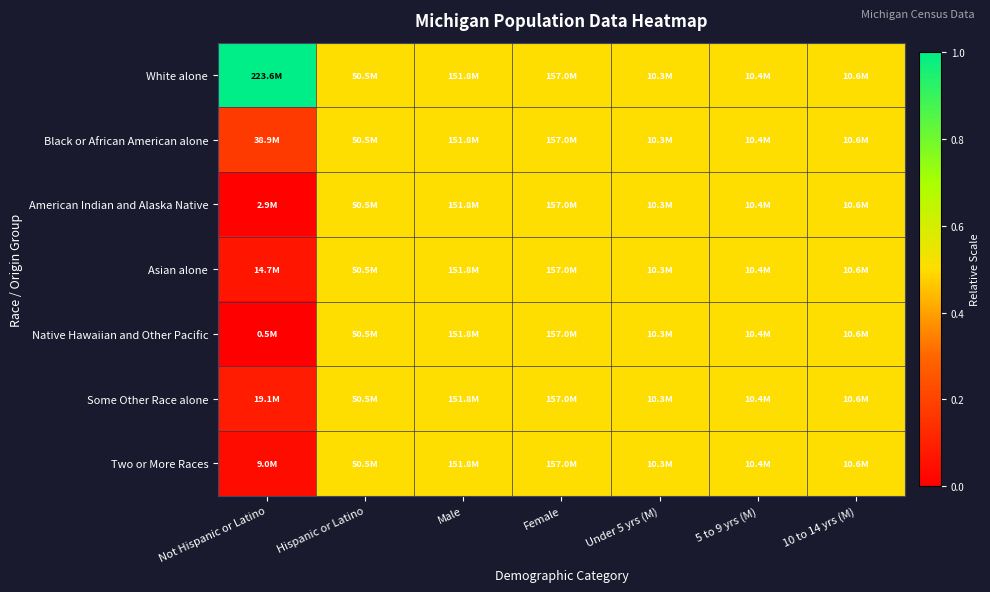

At Under 5 yrs (M), list the series in order from smallest to largest.

White alone, Black or African American alone, American Indian and Alaska Native, Asian alone, Native Hawaiian and Other Pacific, Some Other Race alone, Two or More Races